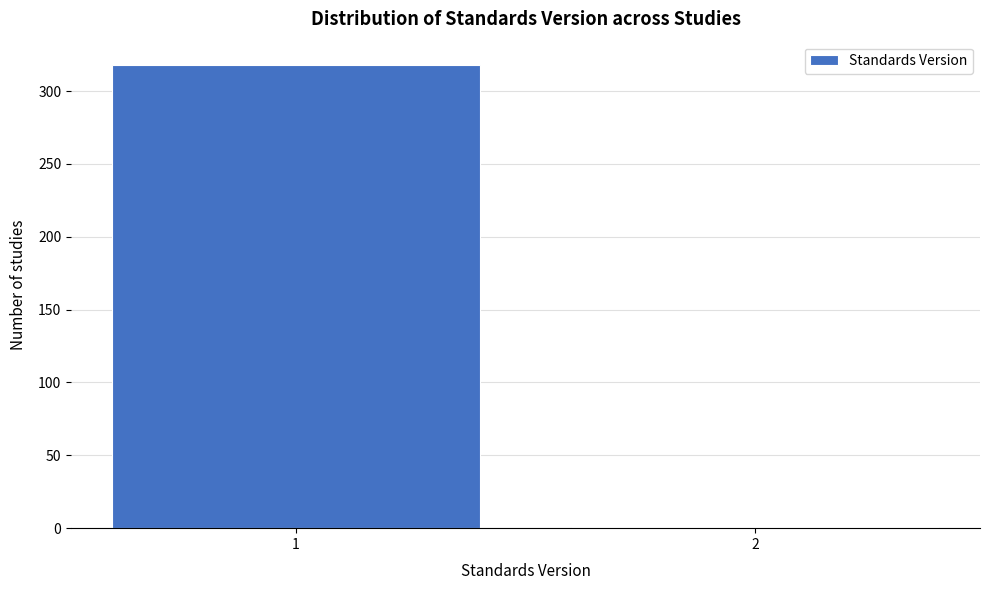

Reading left to right, list all the values displayed in this chart.

1=318	2=1